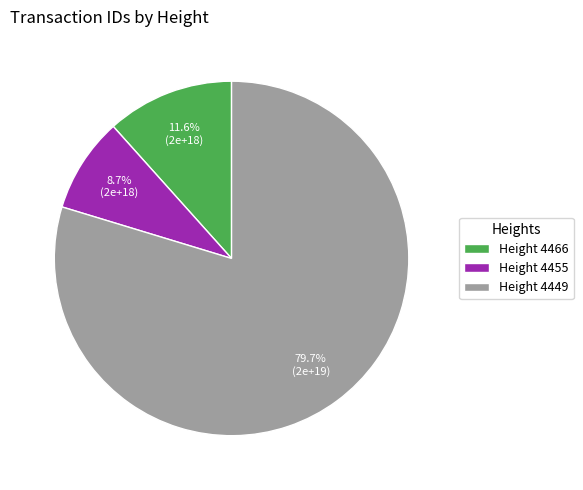

Which slice is the largest?

Height 4449